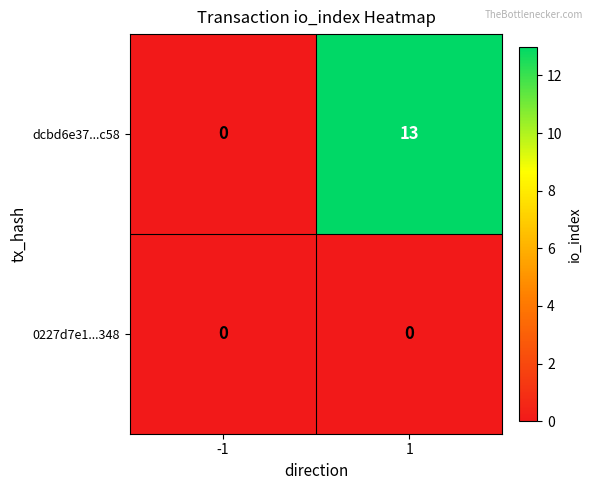

Which label corresponds to the largest value in the chart?

1